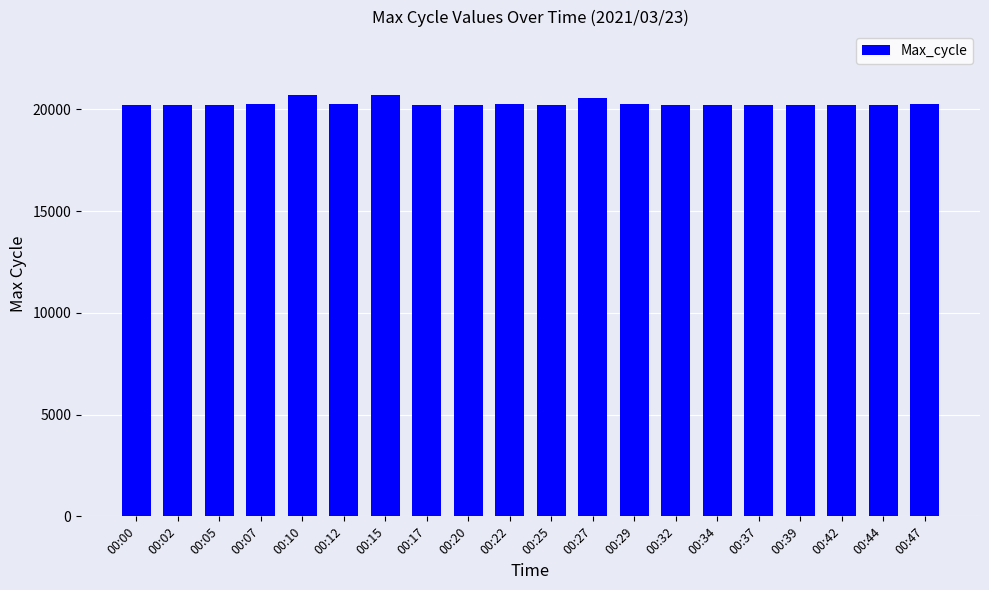

Is it true that the value at 00:42 is 20202?

True